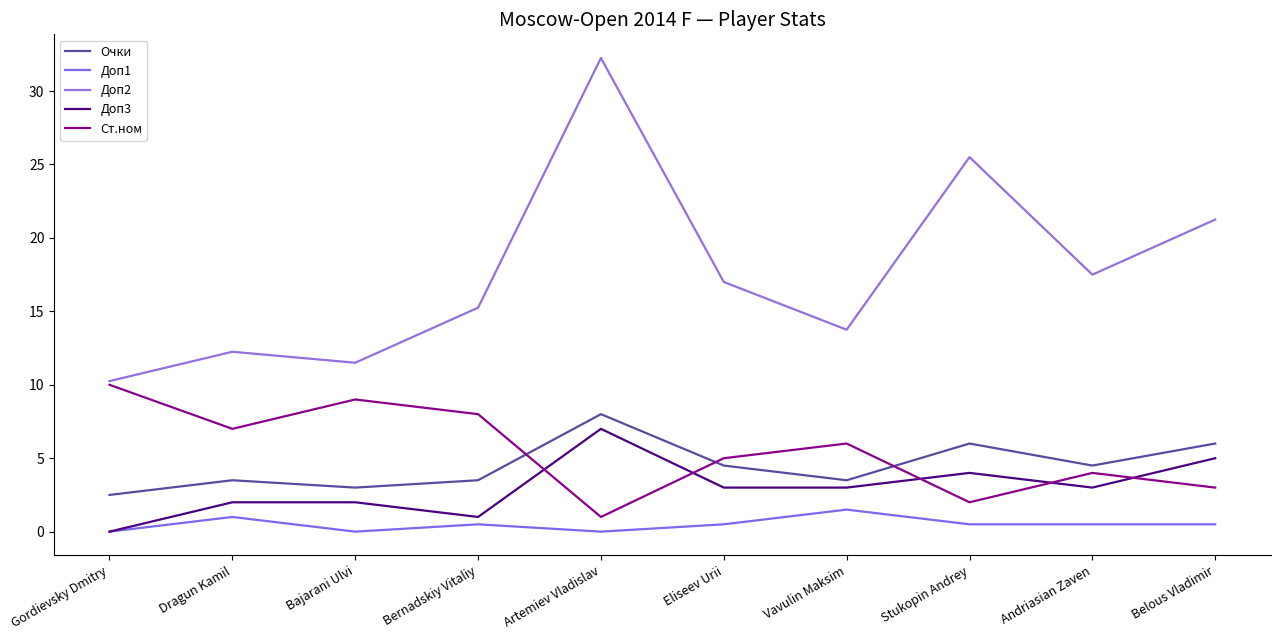

What position from the left is Bajarani Ulvi?

3